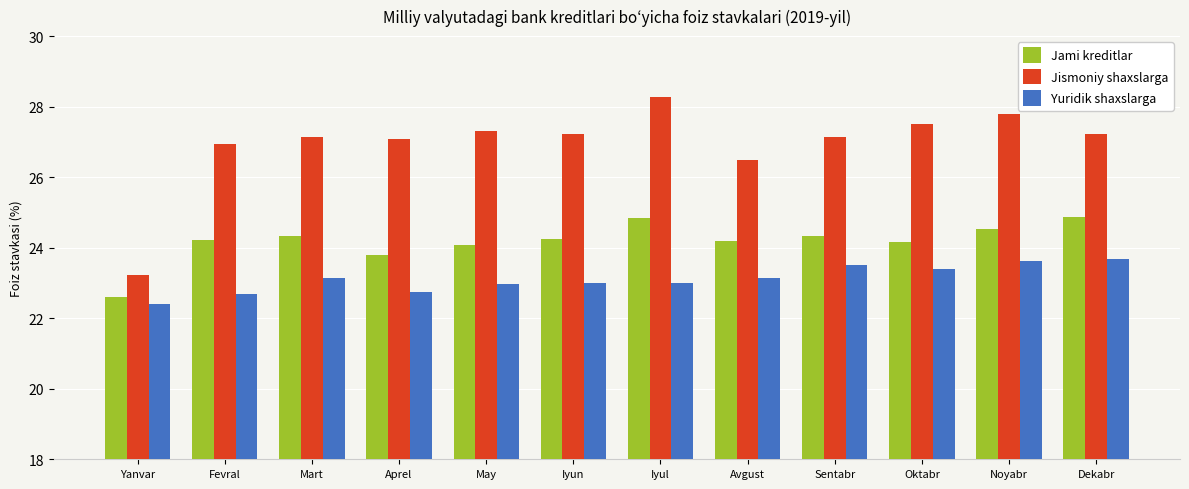

What is the difference between the highest and lowest values at Dekabr?

3.5